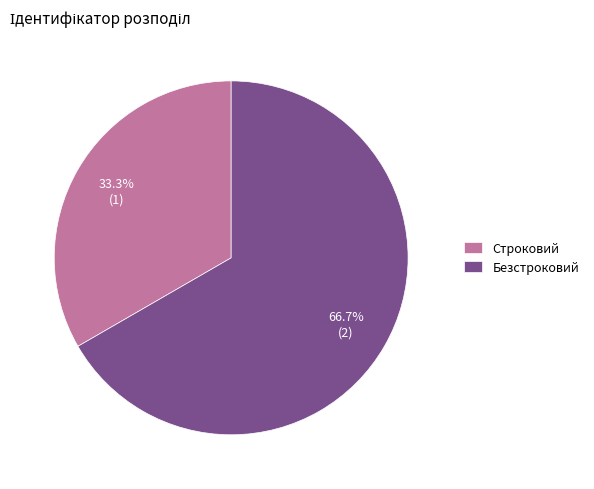

Combined, what portion of the pie is Безстроковий and Строковий?

100.0%